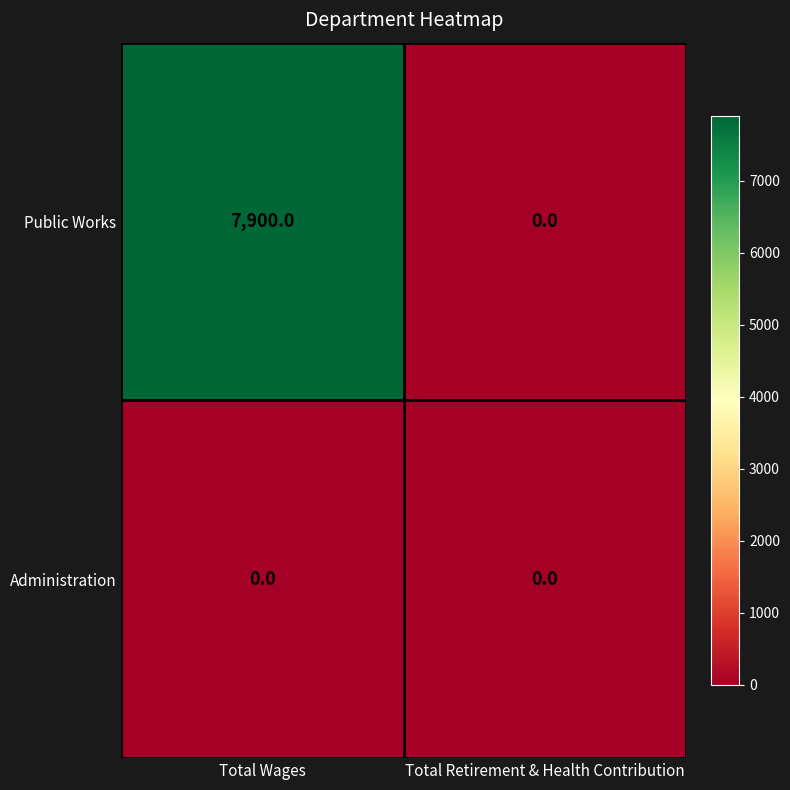

How many data points does each series have?

2